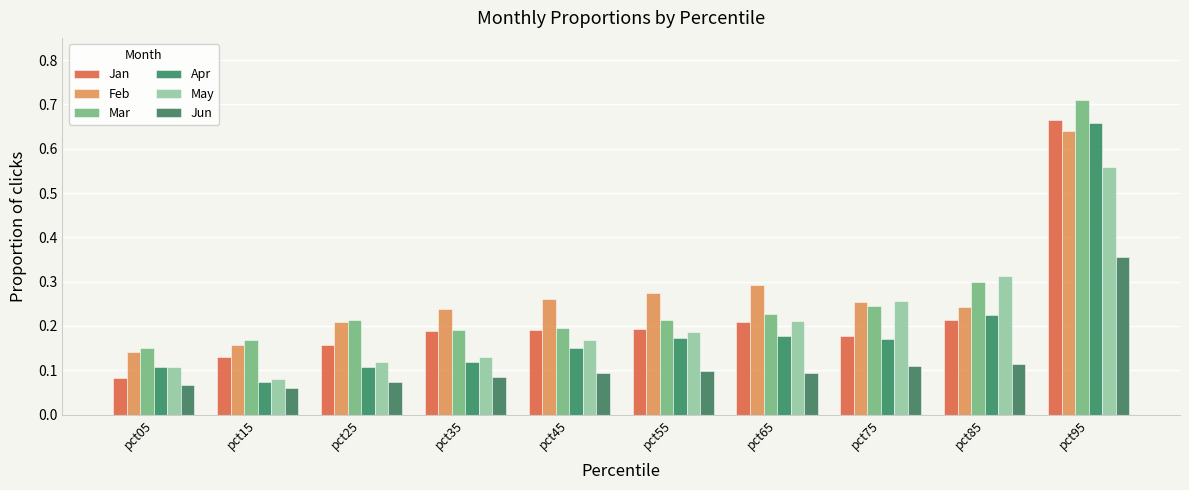

Reading right to left, what are all the values shown in this chart?

Jan: pct95=0.7	pct85=0.2	pct75=0.2	pct65=0.2	pct55=0.2	pct45=0.2	pct35=0.2	pct25=0.2	pct15=0.1	pct05=0.1
Feb: pct95=0.6	pct85=0.2	pct75=0.3	pct65=0.3	pct55=0.3	pct45=0.3	pct35=0.2	pct25=0.2	pct15=0.2	pct05=0.1
Mar: pct95=0.7	pct85=0.3	pct75=0.2	pct65=0.2	pct55=0.2	pct45=0.2	pct35=0.2	pct25=0.2	pct15=0.2	pct05=0.1
Apr: pct95=0.7	pct85=0.2	pct75=0.2	pct65=0.2	pct55=0.2	pct45=0.2	pct35=0.1	pct25=0.1	pct15=0.1	pct05=0.1
May: pct95=0.6	pct85=0.3	pct75=0.3	pct65=0.2	pct55=0.2	pct45=0.2	pct35=0.1	pct25=0.1	pct15=0.1	pct05=0.1
Jun: pct95=0.4	pct85=0.1	pct75=0.1	pct65=0.1	pct55=0.1	pct45=0.1	pct35=0.1	pct25=0.1	pct15=0.1	pct05=0.1